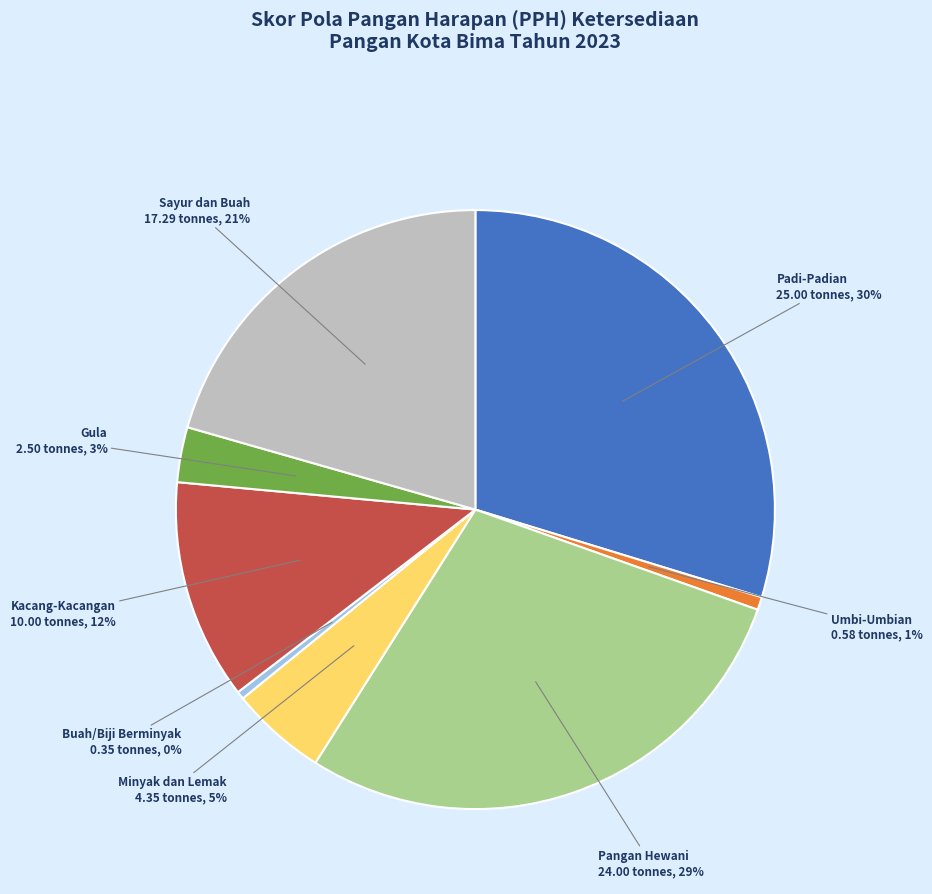

To the nearest percent, what is the average slice percentage?

12%